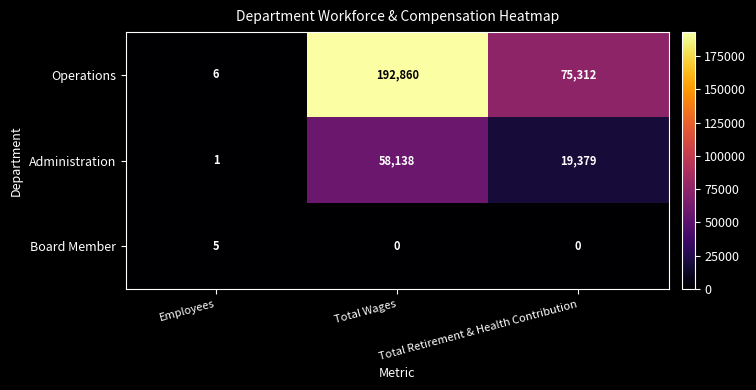

At which category is the sum across all series the highest?

Total Wages